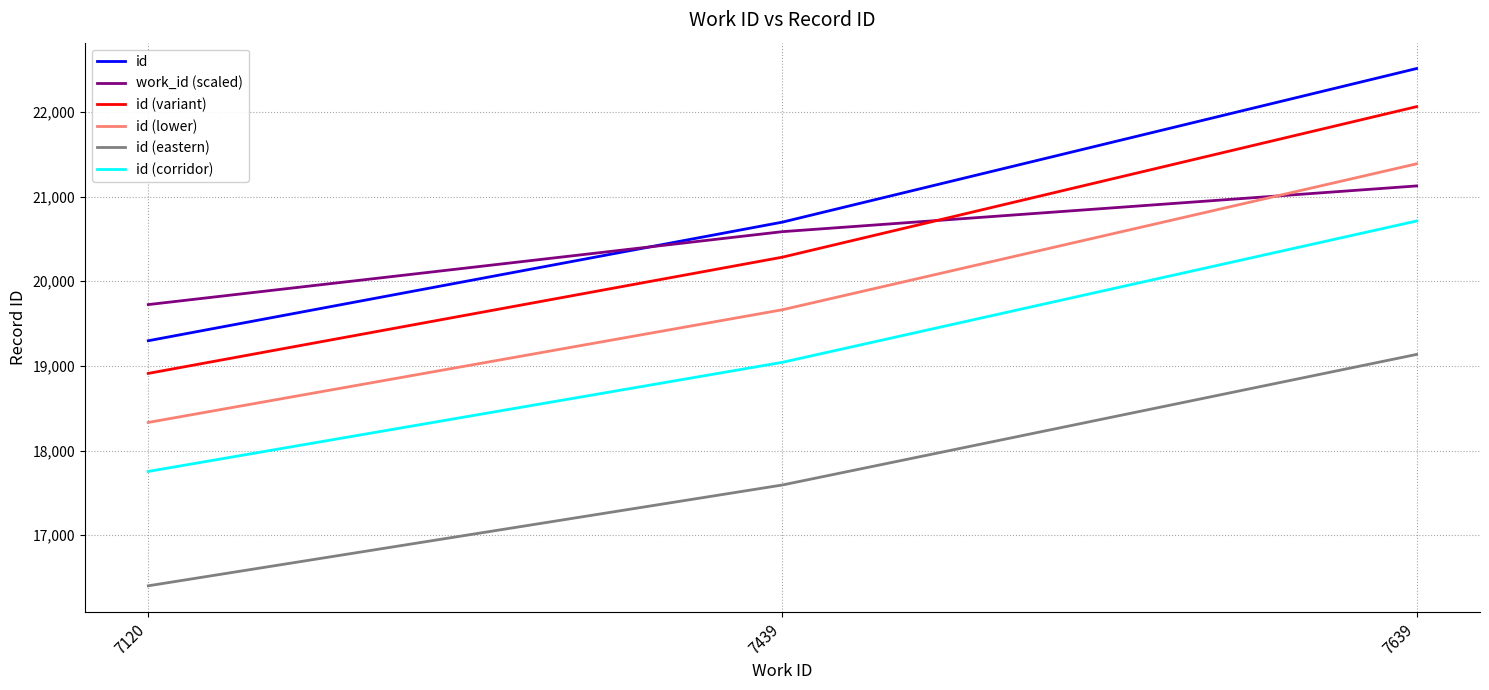

What is the difference between the maximum and minimum values in the work_id (scaled) series?

1401.3